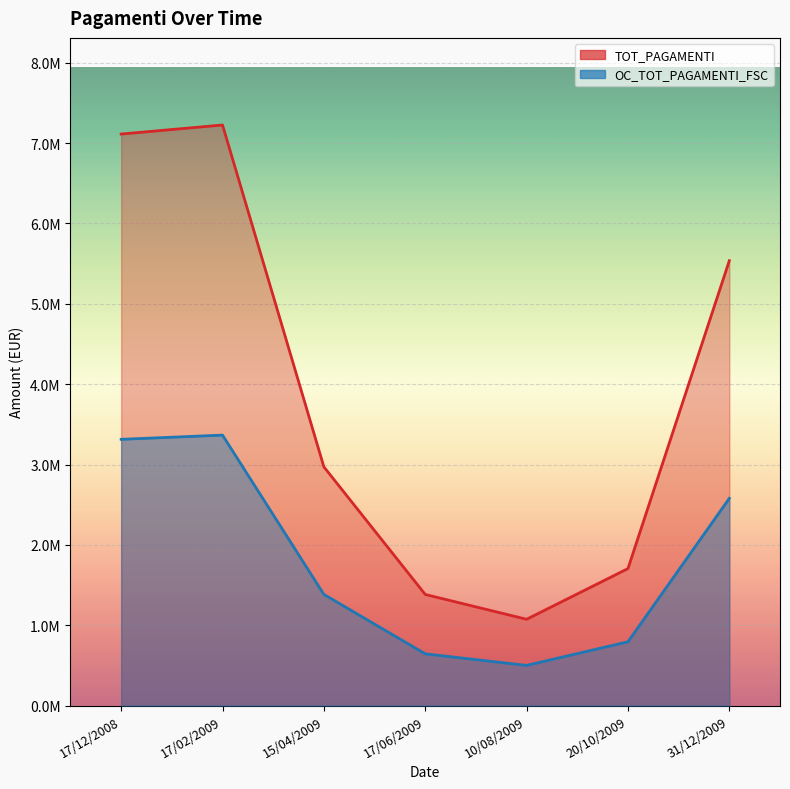

How many categories are shown in the chart?

7